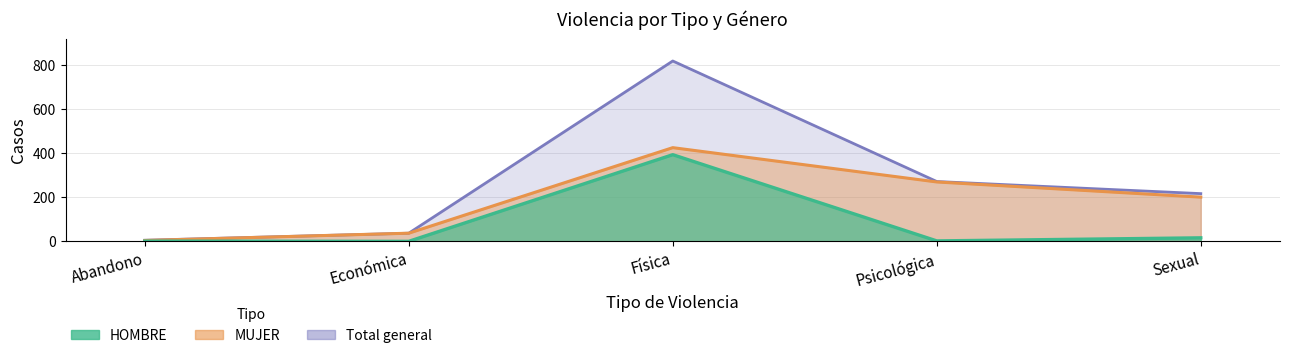

What is the highest value of the Total general series?

820